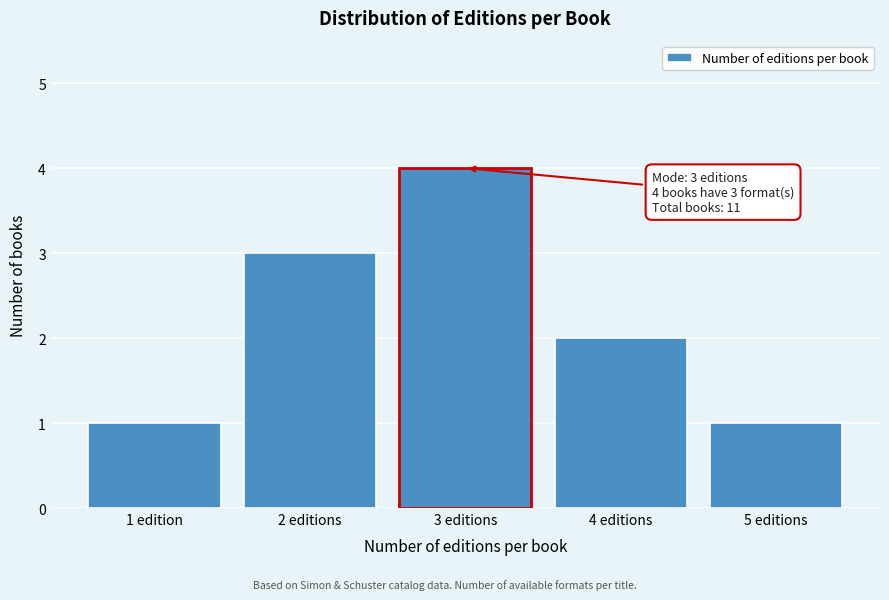

Reading right to left, what are all the values shown in this chart?

1	2	4	3	1